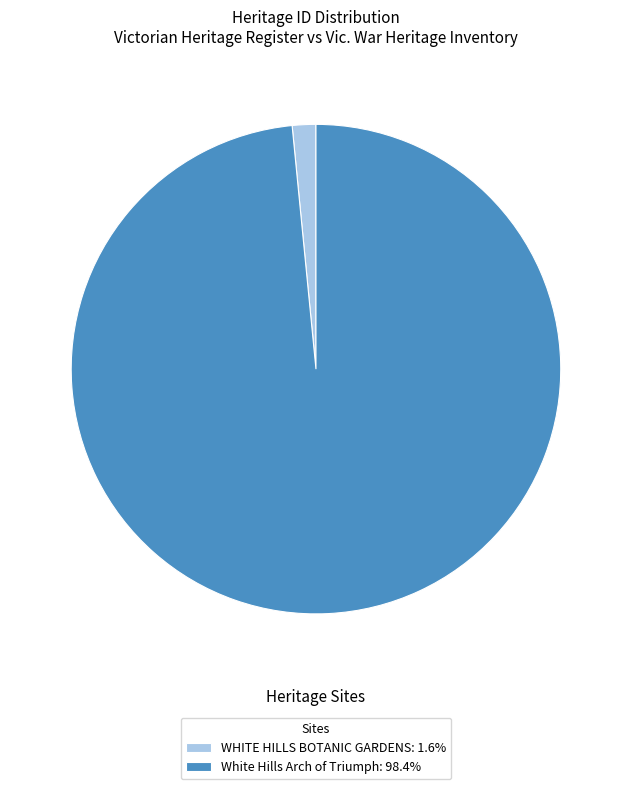

Is White Hills Arch of Triumph the majority of the pie?

Yes